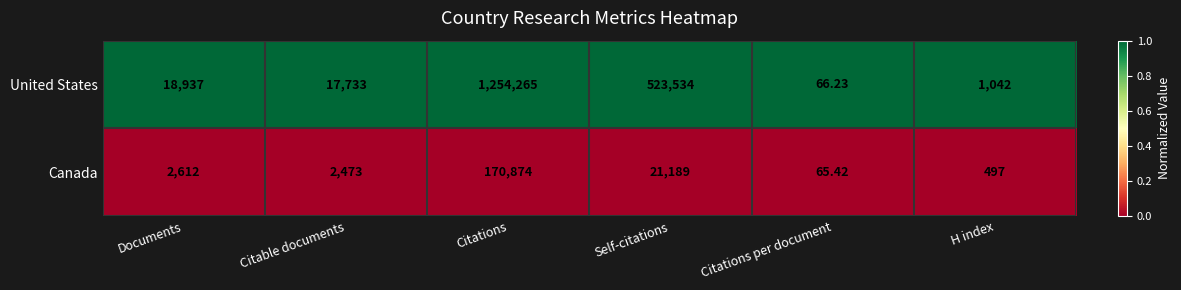

Which series changed the most between Citations and H index?

United States